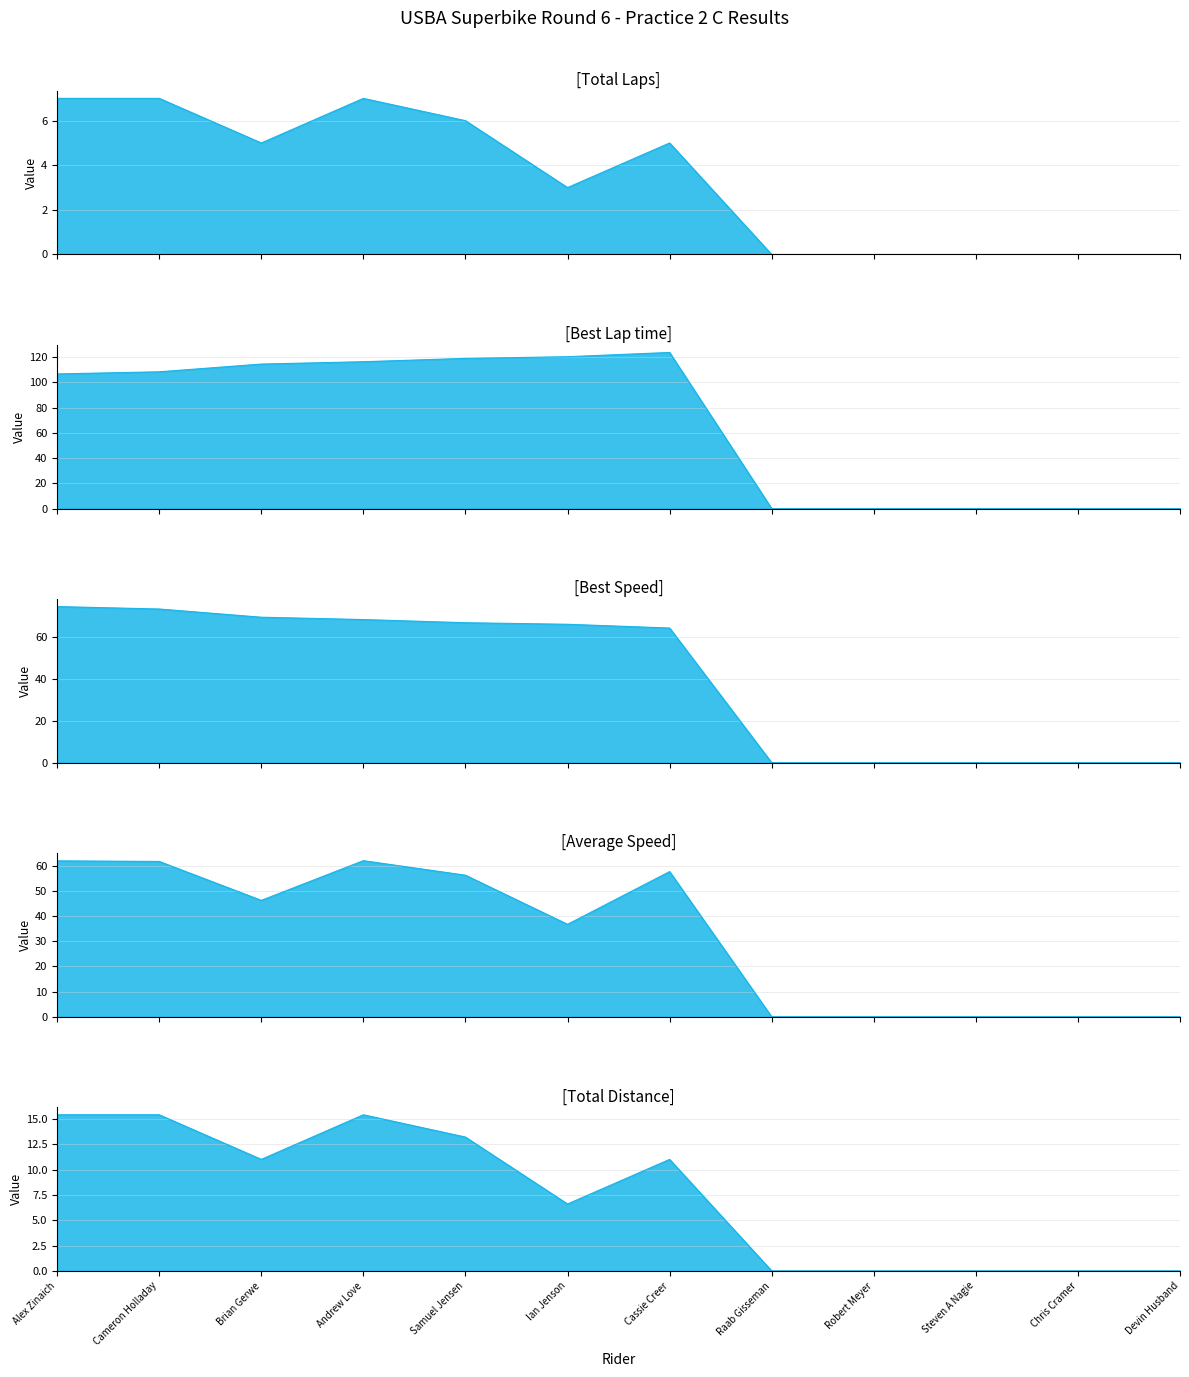

What is the difference between the highest and lowest values at Cassie Creer?

118.6